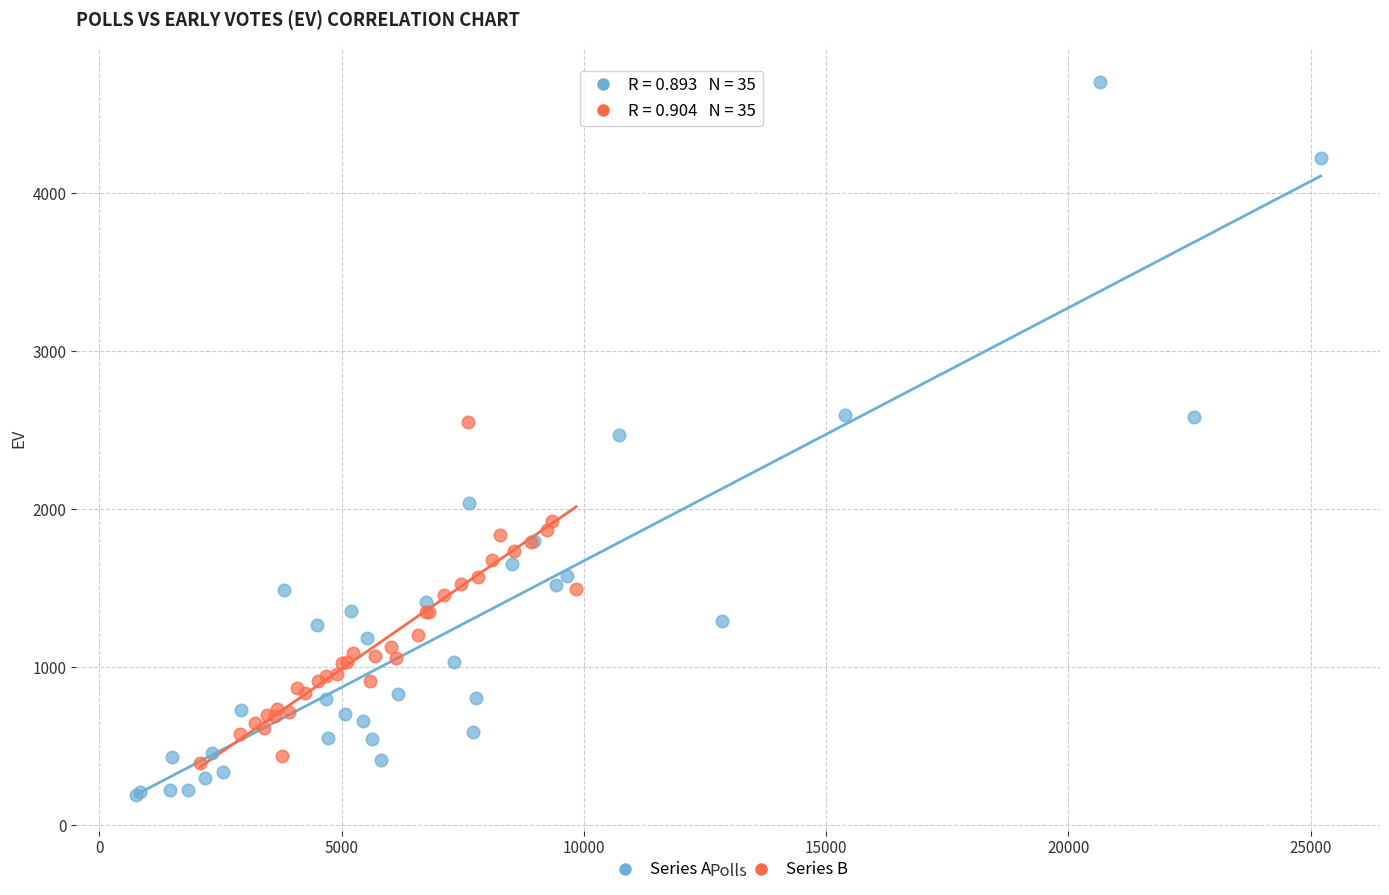

Which series has the widest spread of Y values?

Series A